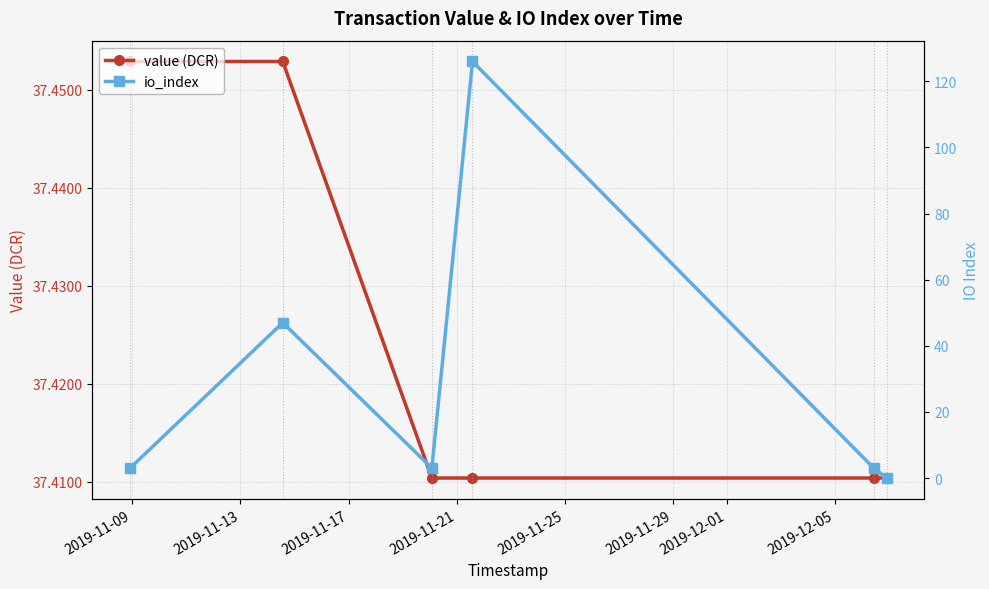

What are all the series names shown in the legend?

value (DCR), io_index